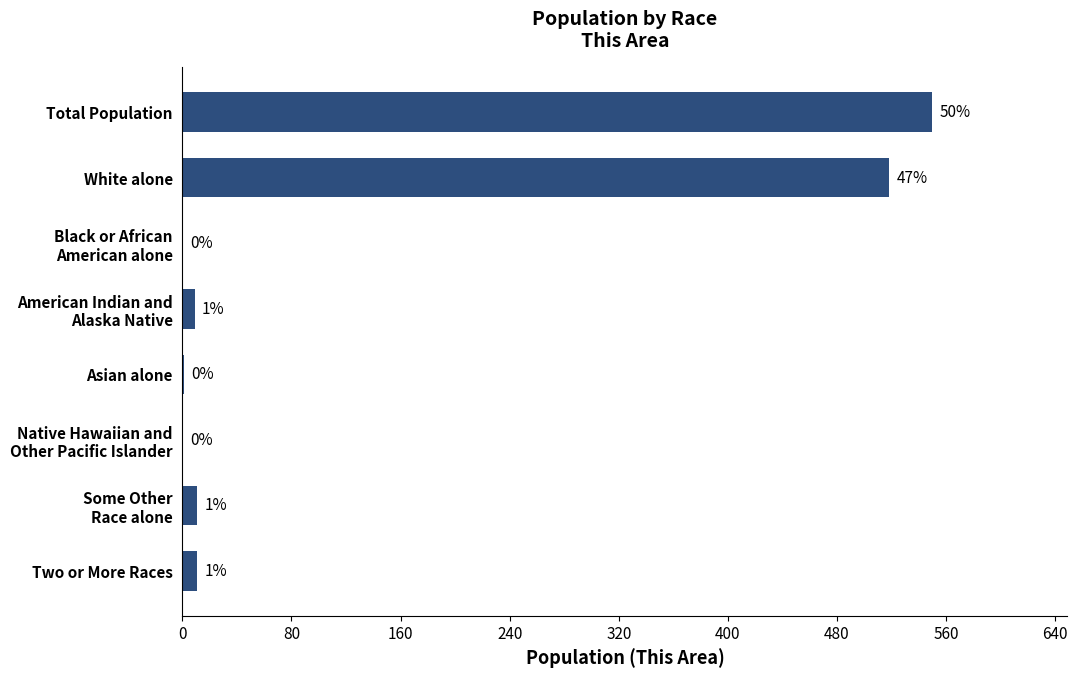

The value at Total Population is 970. True or false?

False